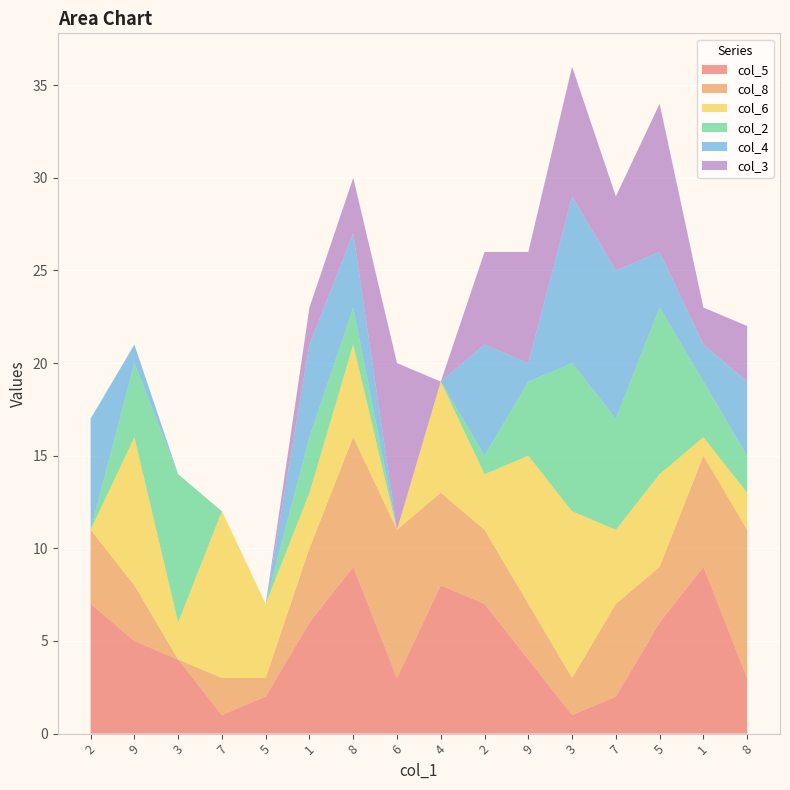

Reading right to left, what are all the values shown in this chart?

col_5: 8=3	1=9	5=6	7=2	3=1	9=4	2=7	4=8	6=3	8=9	1=6	5=2	7=1	3=4	9=5	2=7
col_8: 8=8	1=6	5=3	7=5	3=2	9=3	2=4	4=5	6=8	8=7	1=4	5=1	7=2	3=0	9=3	2=4
col_6: 8=2	1=1	5=5	7=4	3=9	9=8	2=3	4=6	6=0	8=5	1=3	5=4	7=9	3=2	9=8	2=0
col_2: 8=2	1=3	5=9	7=6	3=8	9=4	2=1	4=0	6=0	8=2	1=3	5=0	7=0	3=8	9=4	2=0
col_4: 8=4	1=2	5=3	7=8	3=9	9=1	2=6	4=0	6=0	8=4	1=5	5=0	7=0	3=0	9=1	2=6
col_3: 8=3	1=2	5=8	7=4	3=7	9=6	2=5	4=0	6=9	8=3	1=2	5=0	7=0	3=0	9=0	2=0